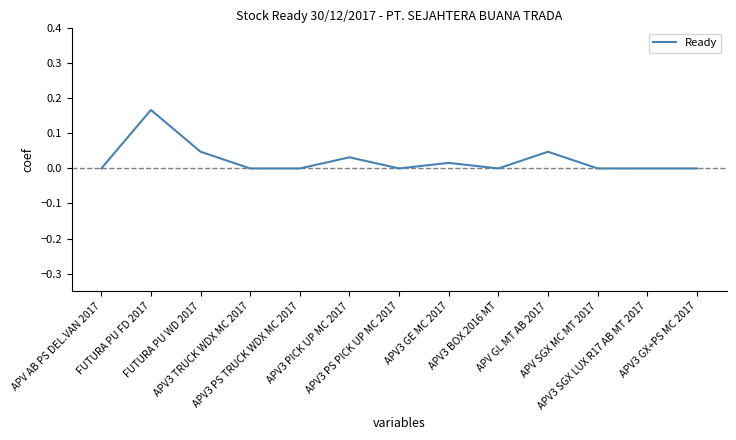

How many lines are shown in the chart?

1